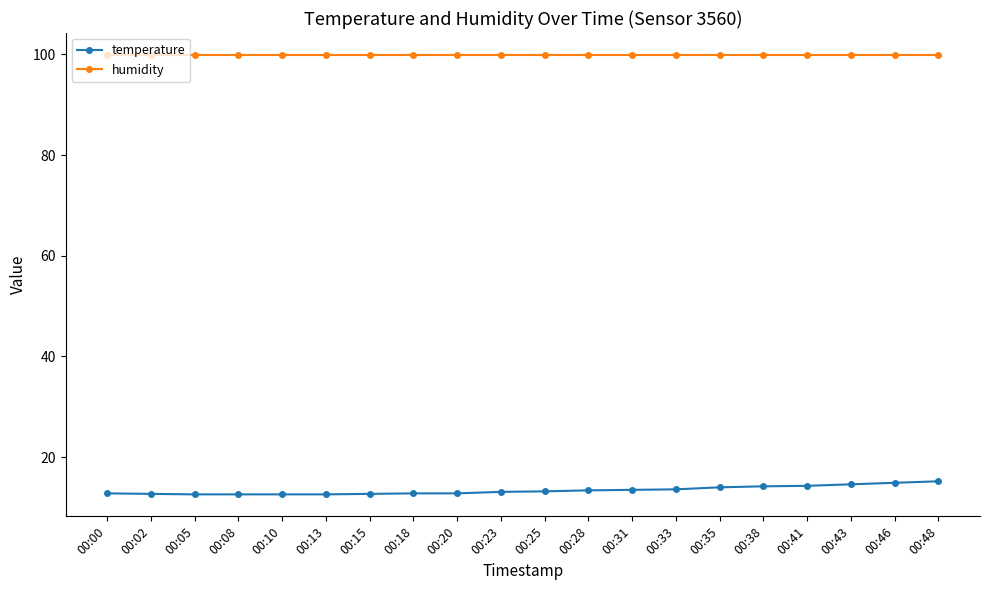

What is the value of the temperature point at the 12th from the left?

13.4